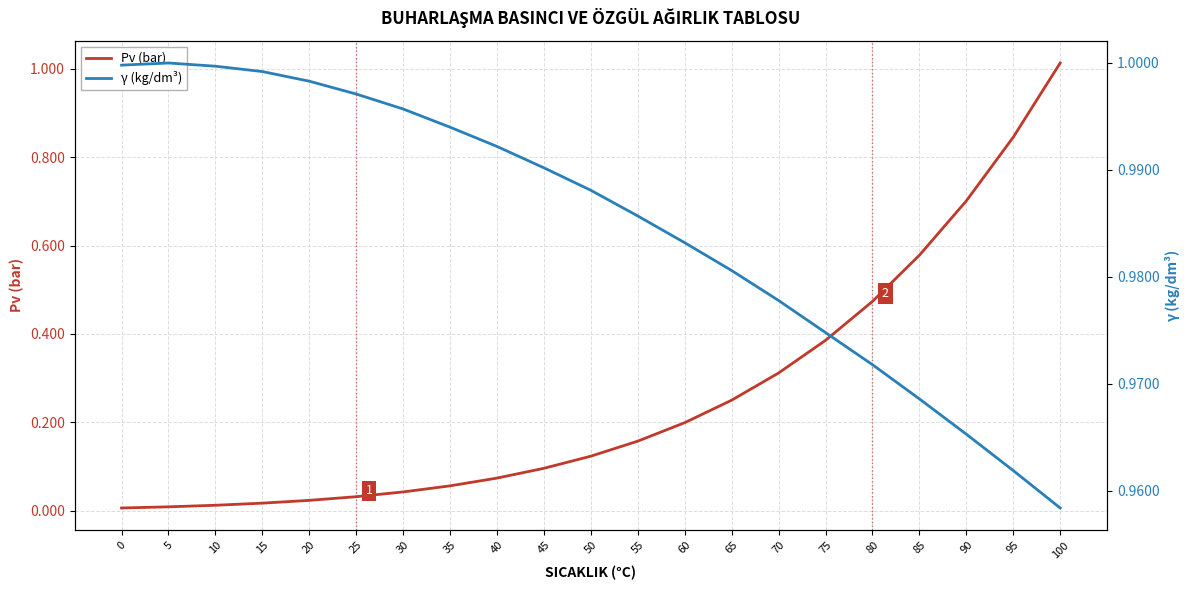

The value of Pv (bar) at 100 is 1.0. True or false?

True